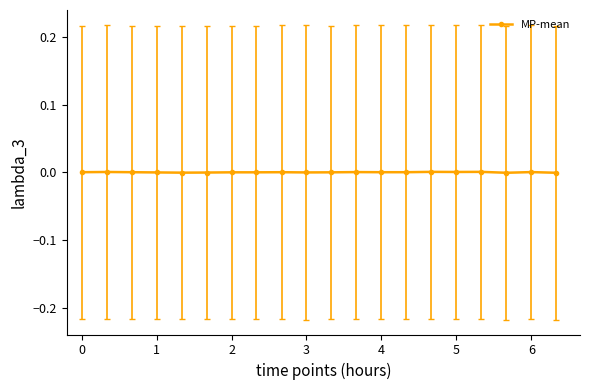

How many lines are shown in the chart?

1